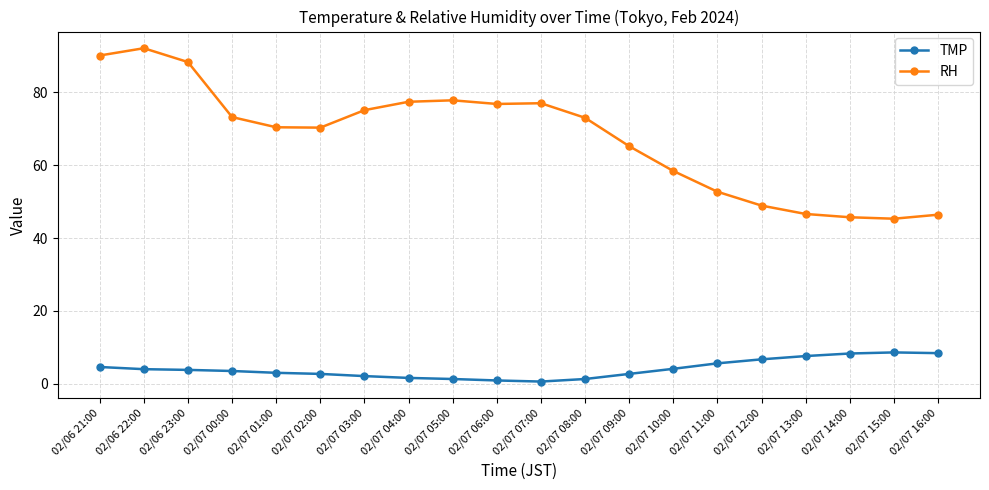

In TMP, how many points are higher than both neighbors (excluding endpoints)?

1